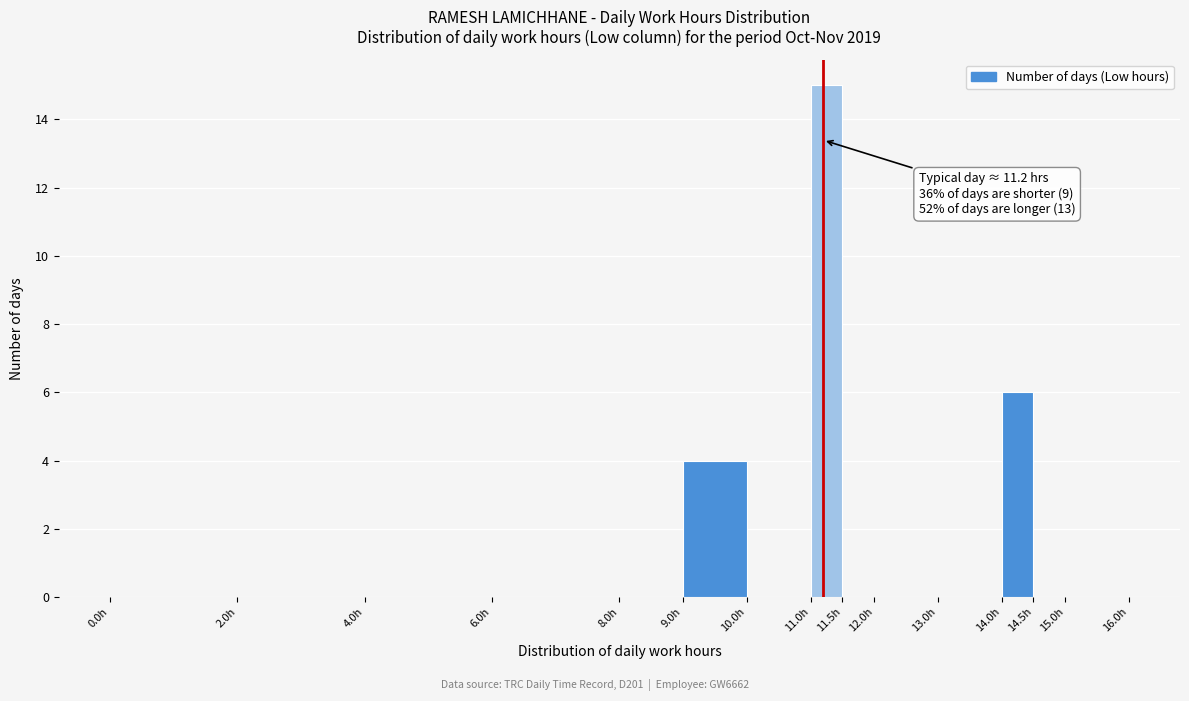

Which range on the x-axis has the tallest bar?

11.0 to 11.5